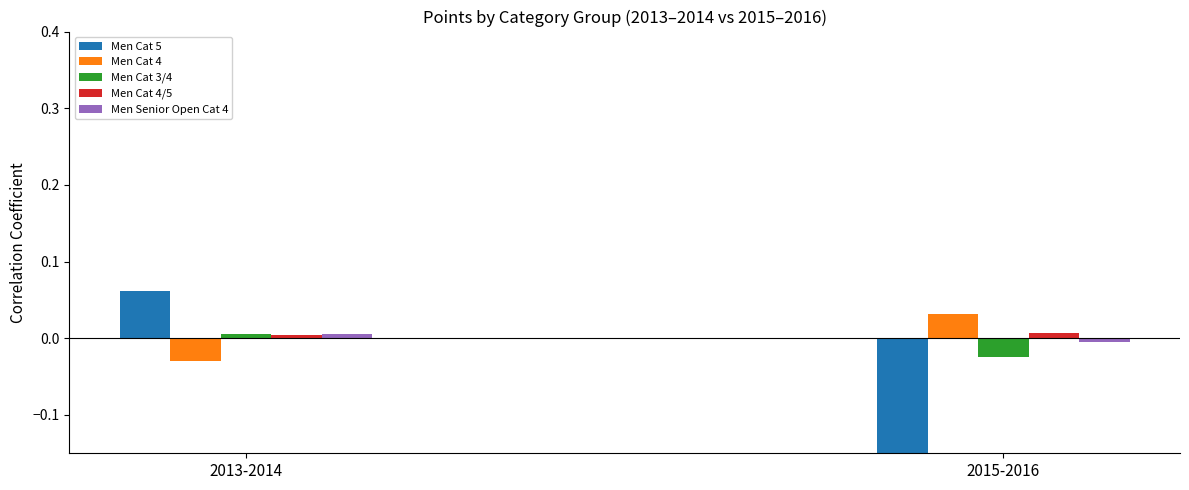

Which series has the largest total across all categories?

Men Cat 4/5